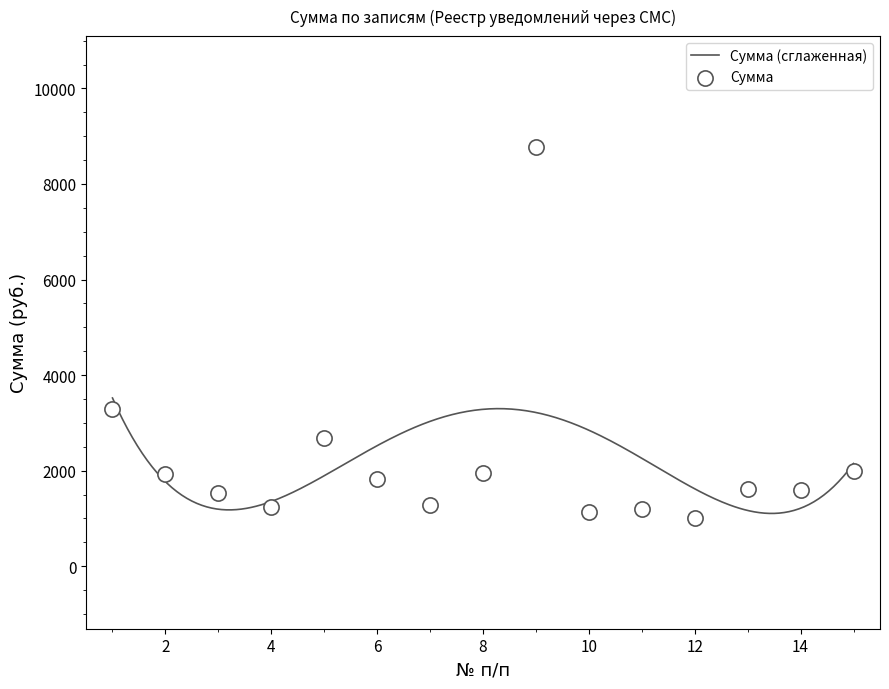

What is the change in value from 1 to 9?

+5482.8